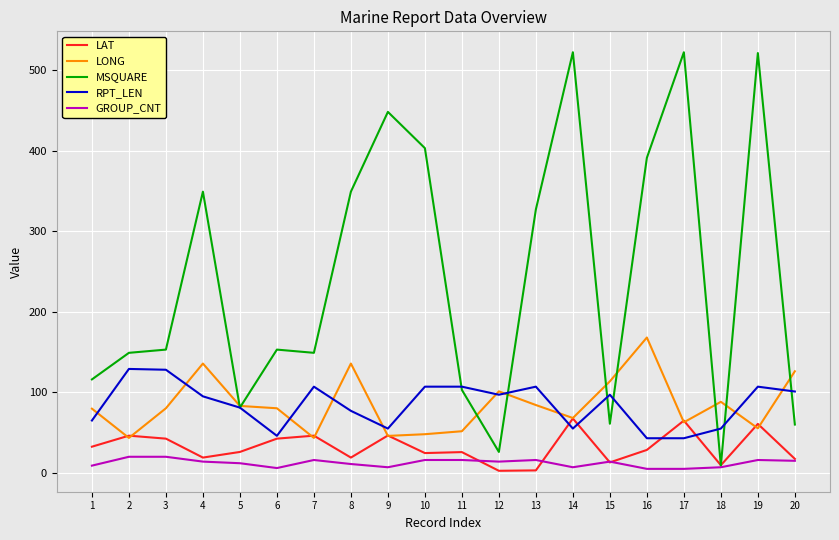

What is the minimum value for RPT_LEN?

43.0